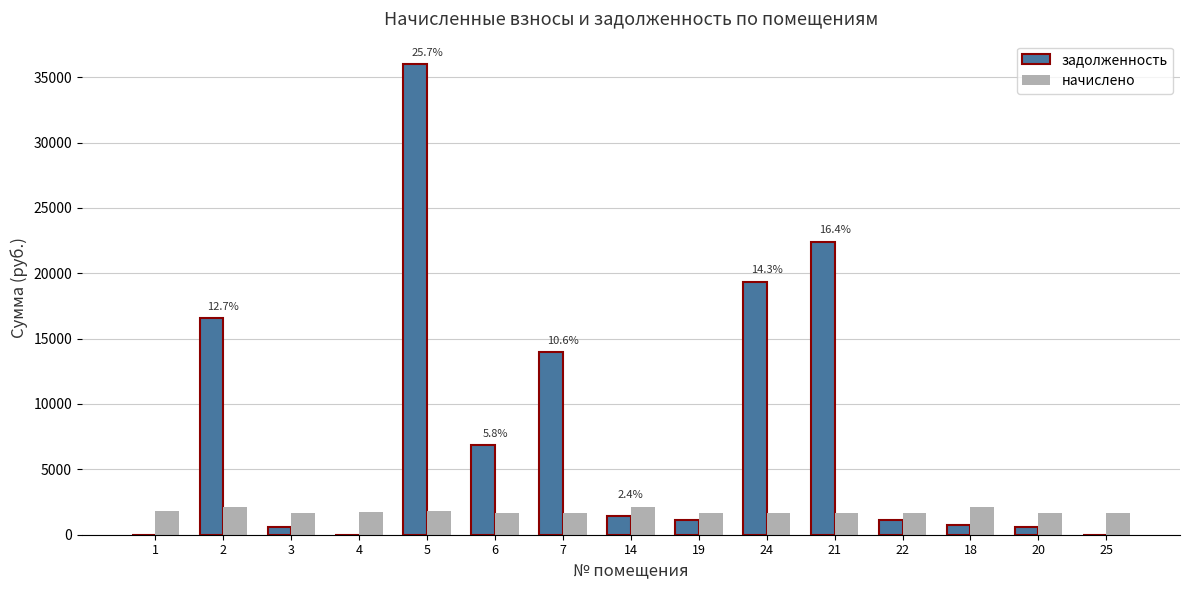

What is the average value of the начислено series?

1778.9